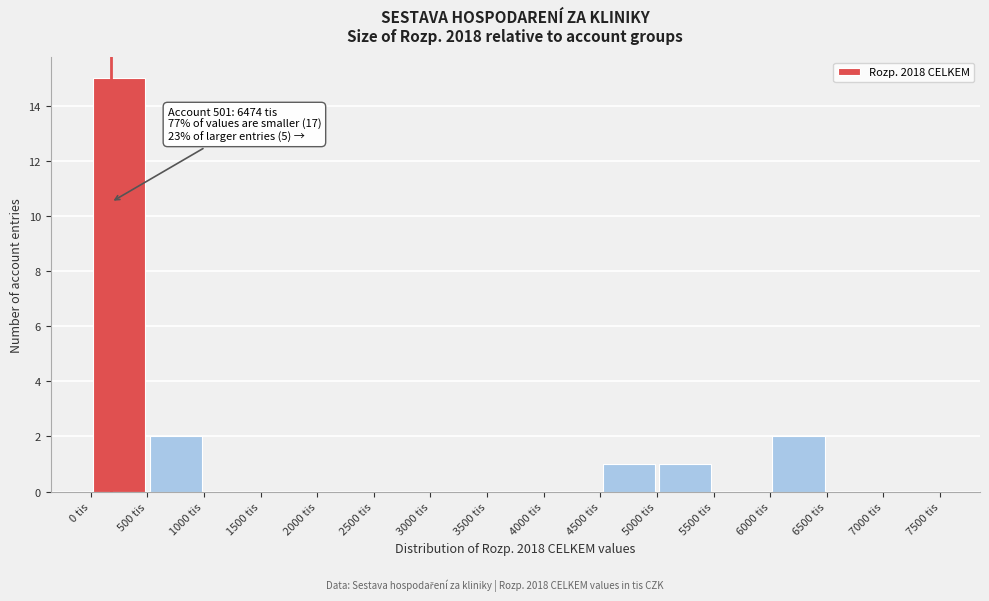

Over which range of the x-axis is the bar tallest?

0 to 500